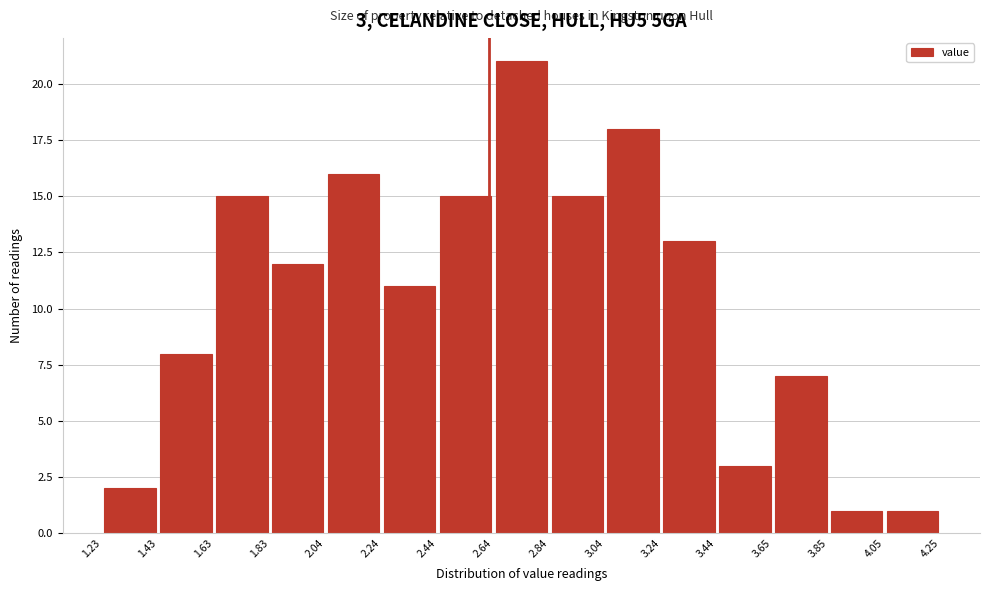

Which range on the x-axis has the tallest bar?

2.64 to 2.84